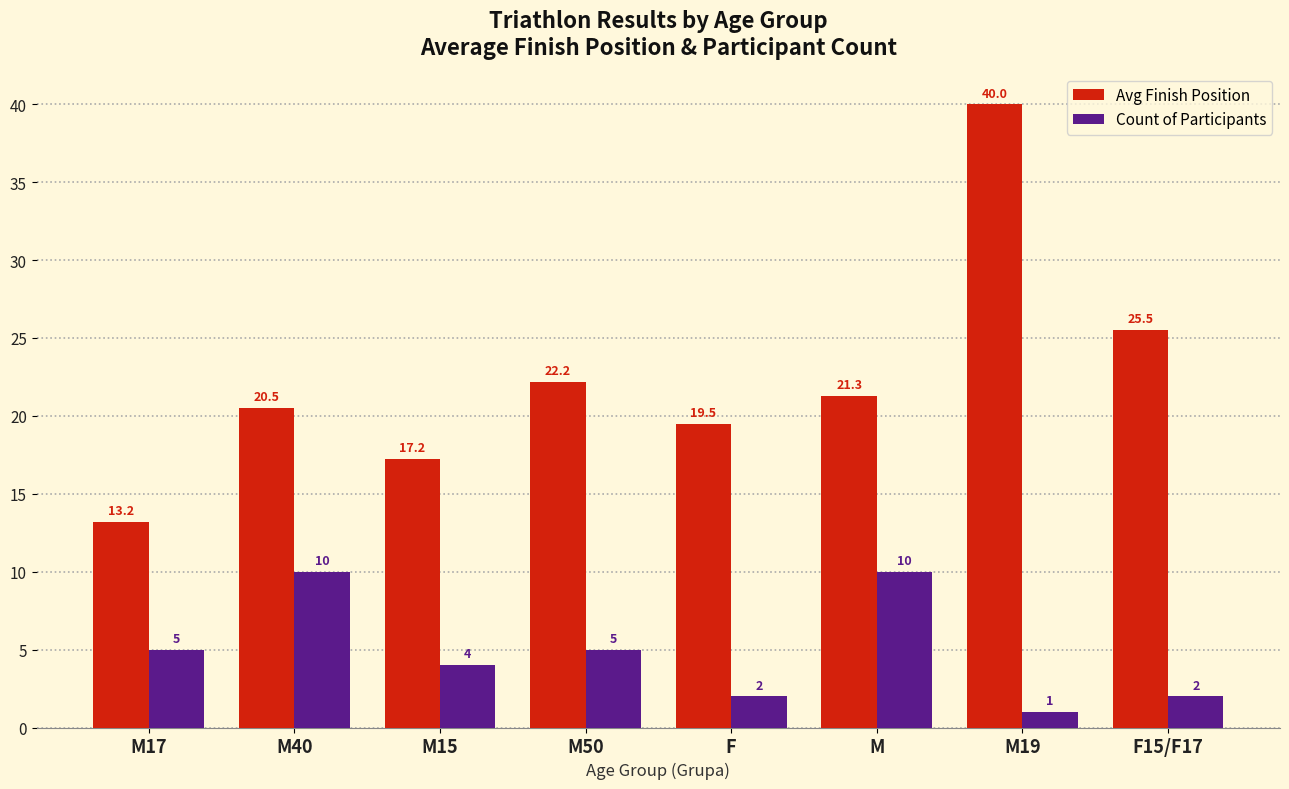

True or false: Count of Participants has a value of 0.6 at F.

False